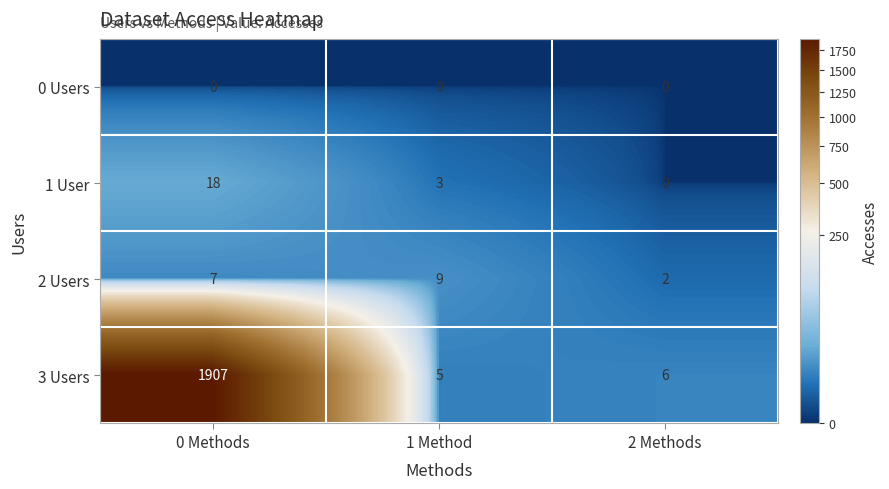

At which category is the sum across all series the highest?

0 Methods